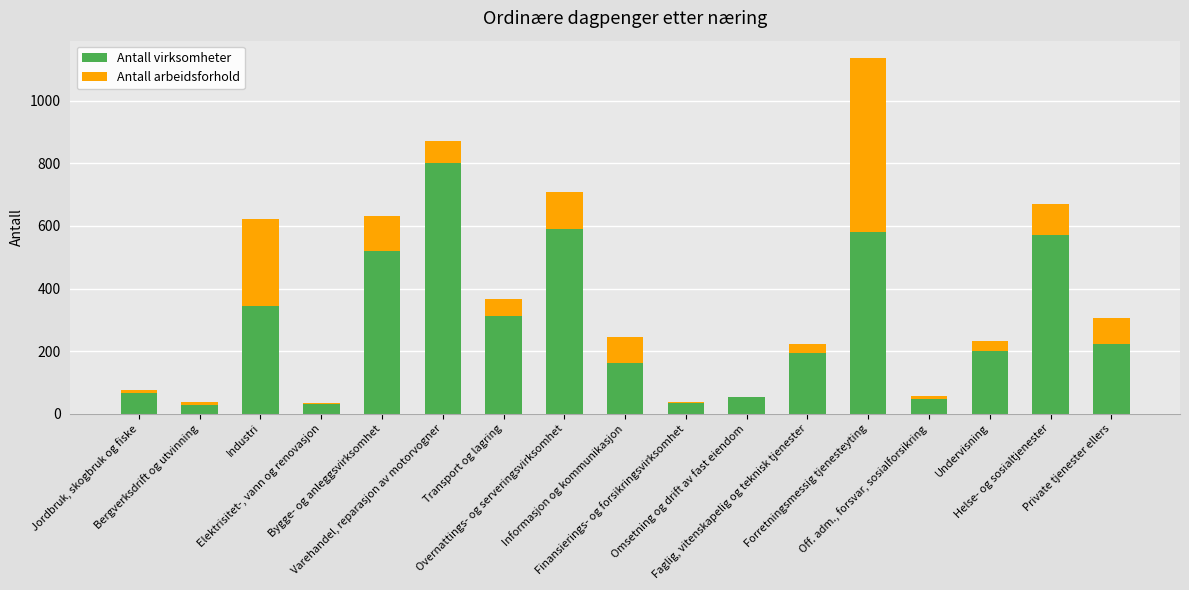

Count the number of categories in the chart.

17